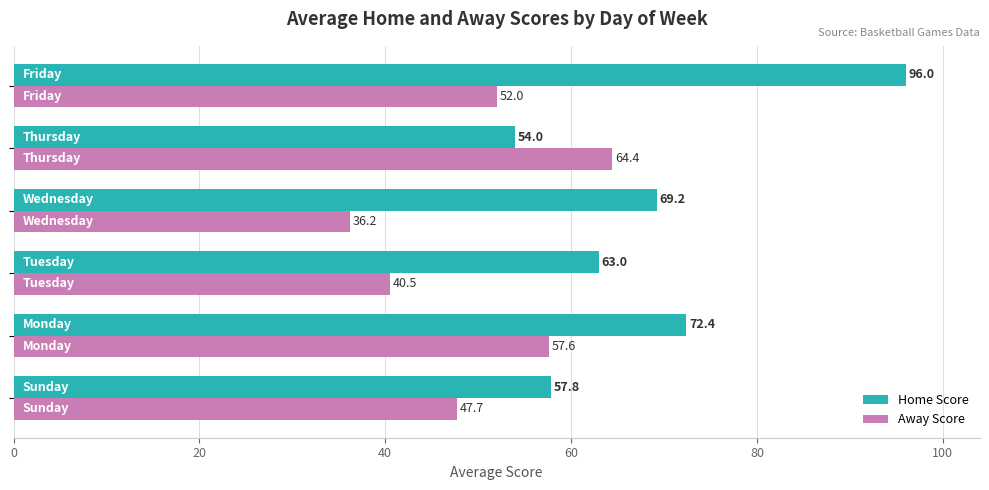

List the series in order of their peak value, highest first.

Home Score, Away Score